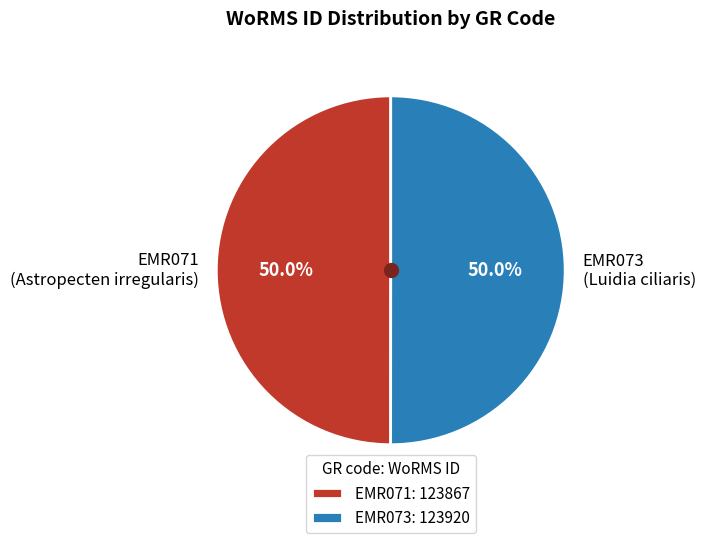

Is it true that EMR071 is 37% of the pie?

False